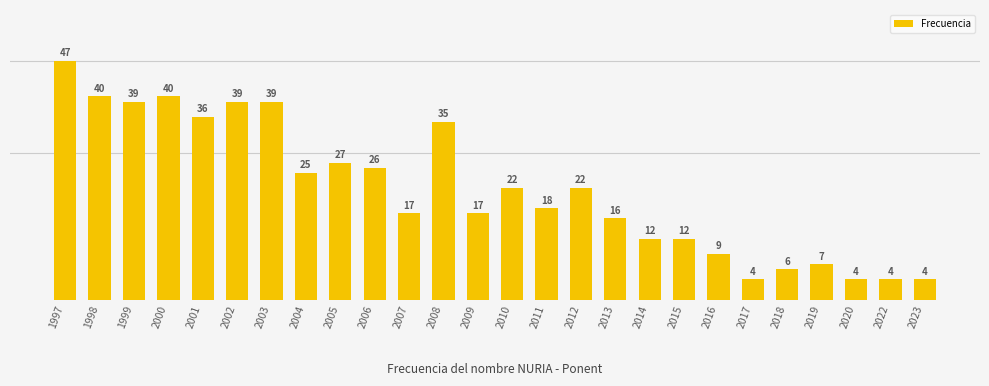

What is the value of the 19th bar from the left?

12